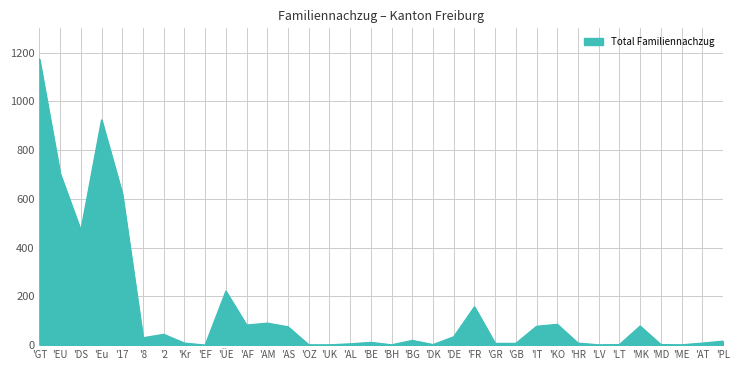

Between 'FR and 'GB, which is larger?

'FR